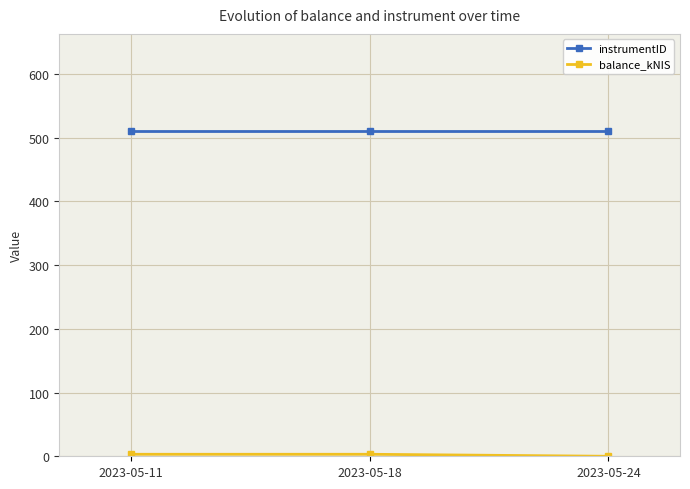

Does the chart display data point markers on the line(s)?

Yes